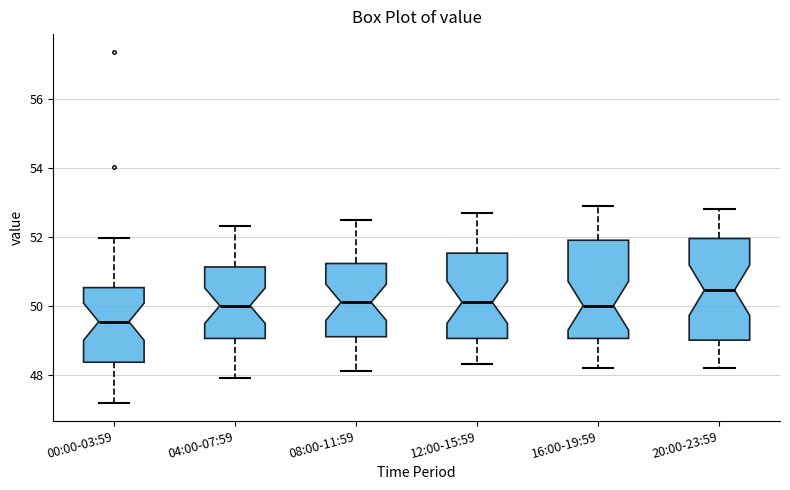

Where does the median line of the box for 16:00-19:59 sit on the y-axis? The values are not printed on the chart, so give them approximately, as read against the axis.

50.0